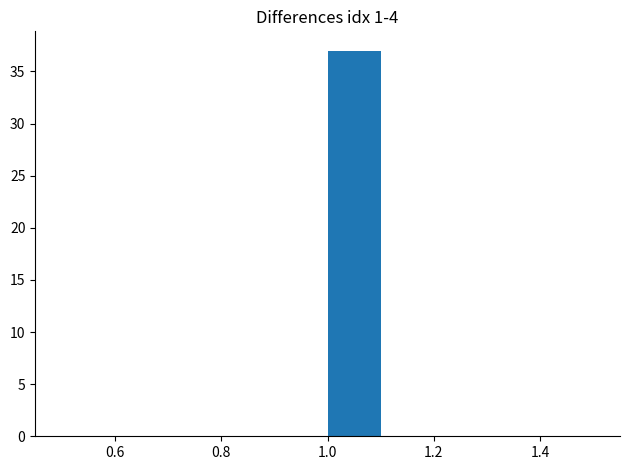

Reading left to right, list every bar in this chart as the range it spans on the x-axis followed by its height. The values are not printed on the chart, so give them approximately, as read against the axis.

0.5 to 0.6: 0
0.6 to 0.7: 0
0.7 to 0.8: 0
0.8 to 0.9: 0
0.9 to 1.0: 0
1.0 to 1.1: 37
1.1 to 1.2: 0
1.2 to 1.3: 0
1.3 to 1.4: 0
1.4 to 1.5: 0